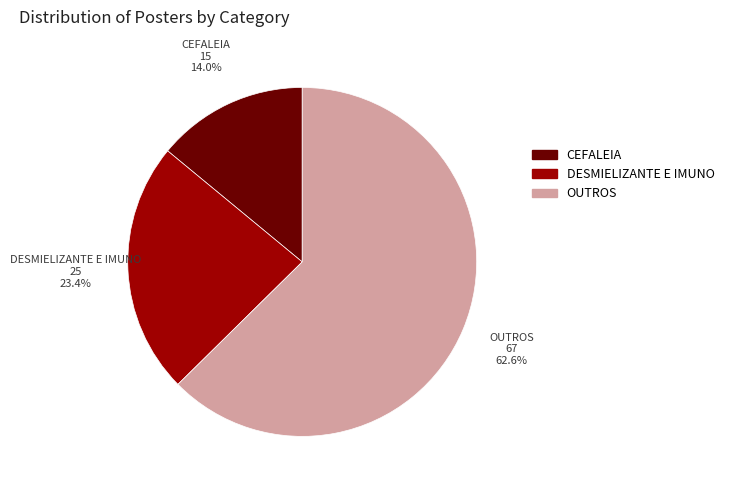

True or false: OUTROS accounts for 63% of the total.

True